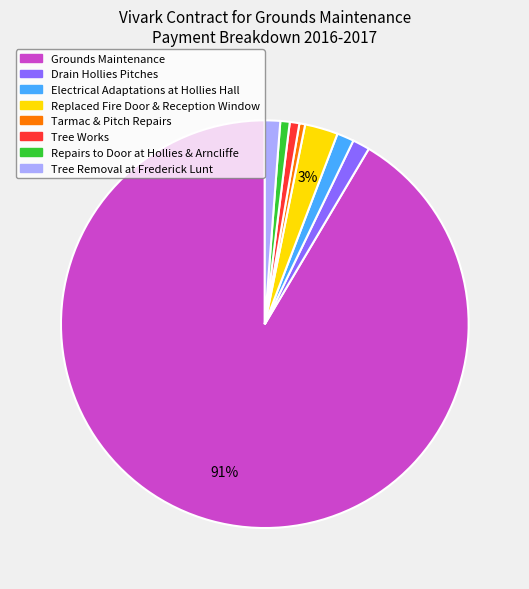

Is there a majority slice in this chart?

Yes